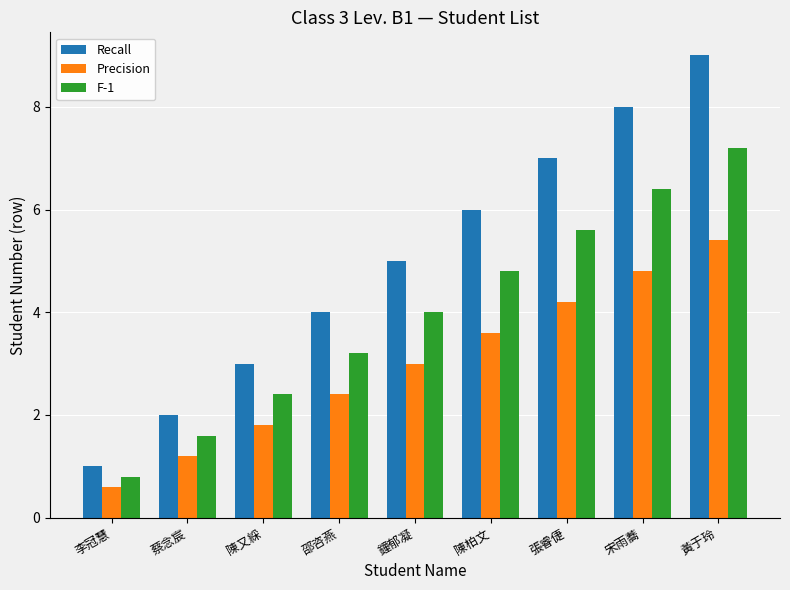

Rank the categories by F-1 value from highest to lowest.

黃于玲, 宋雨蕎, 張睿倢, 陳柏文, 鐘郁凝, 邵咨燕, 陳又綵, 蔡念宸, 李冠慧